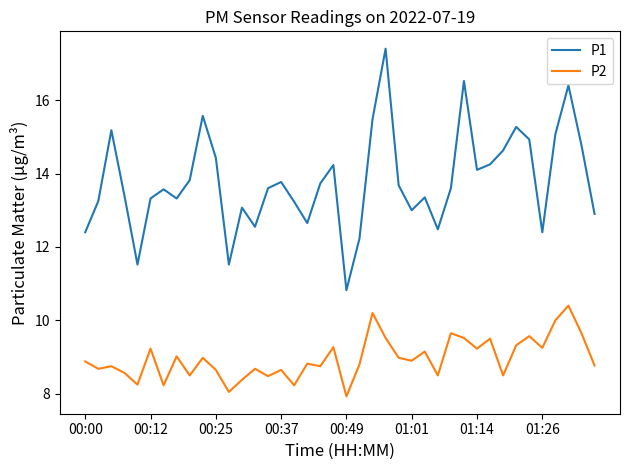

How many lines are shown in the chart?

2